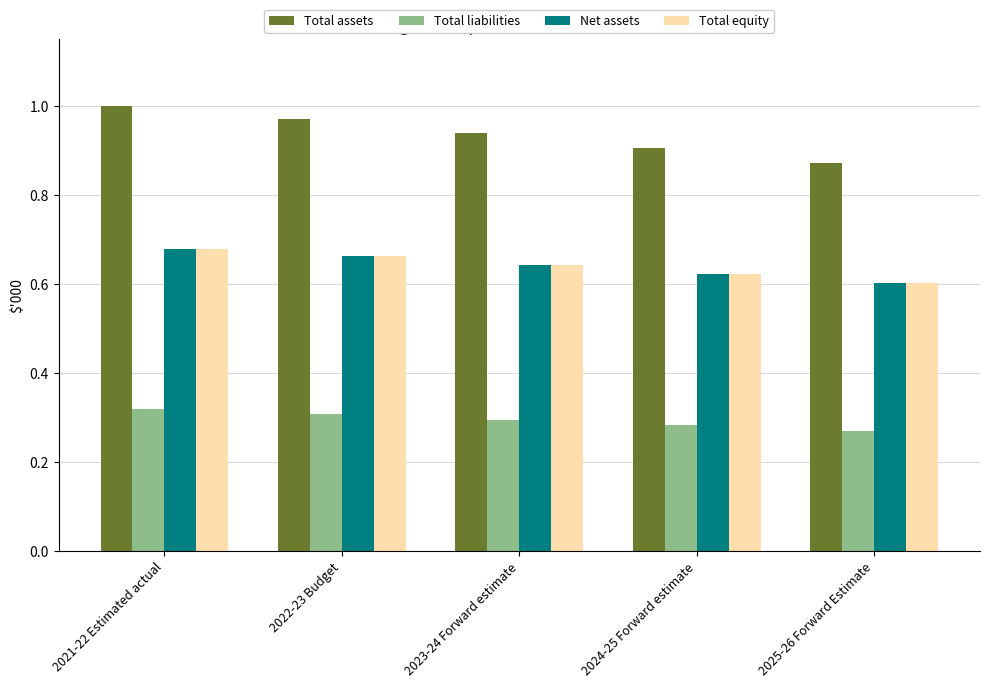

Which series changed the most between 2021-22 Estimated actual and 2024-25 Forward estimate?

Total assets